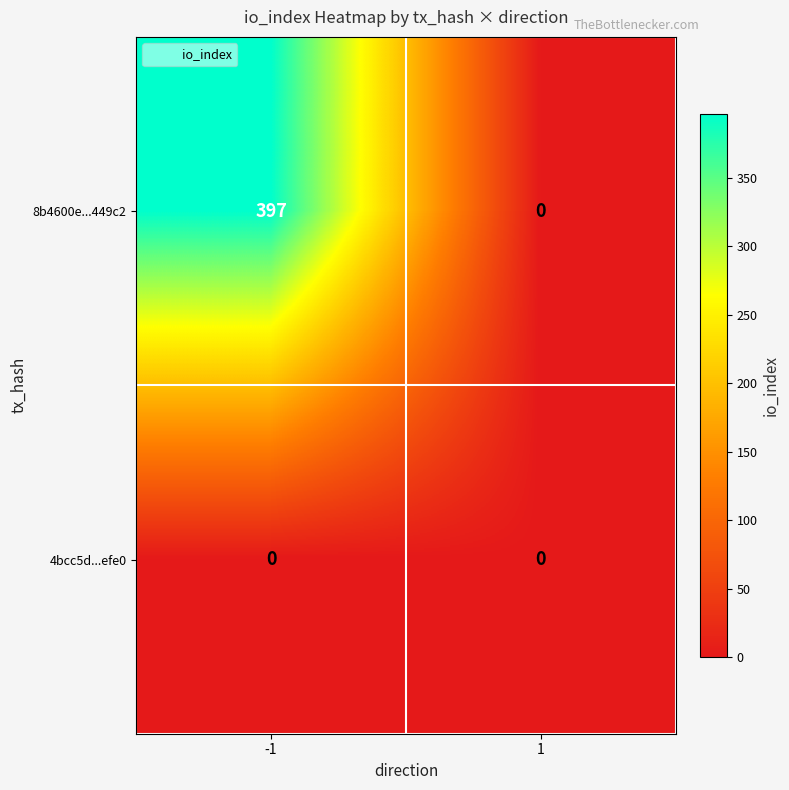

List the series in order of their overall mean, lowest first.

4bcc5d...efe0, 8b4600e...449c2